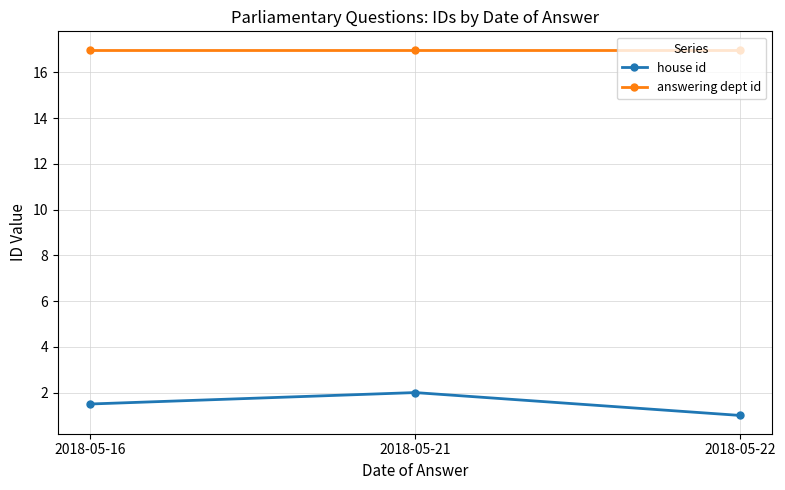

Rank the series by their maximum value, from lowest to highest.

house id, answering dept id